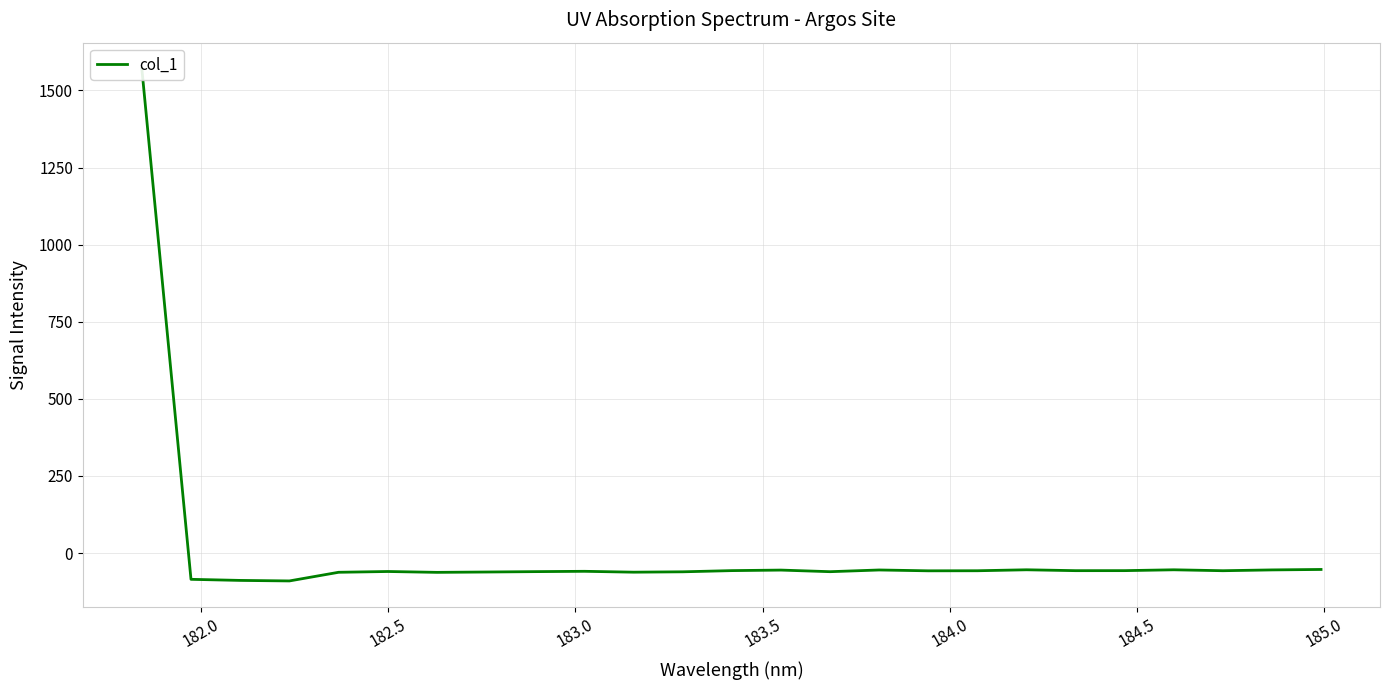

True or false: there are more than 1 points higher than both neighbors.

True